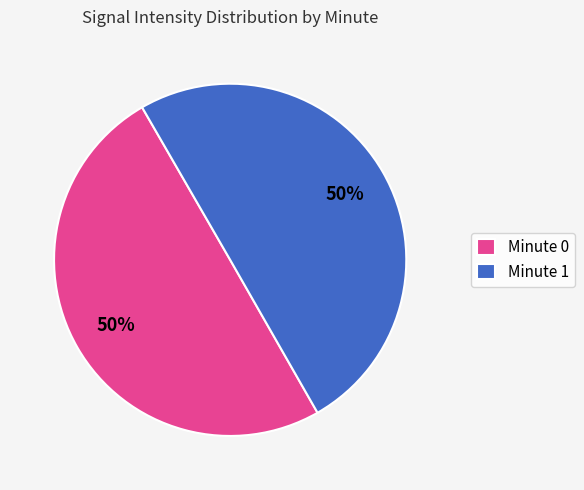

What percentage is the Minute 1 slice, to the nearest percent?

50%